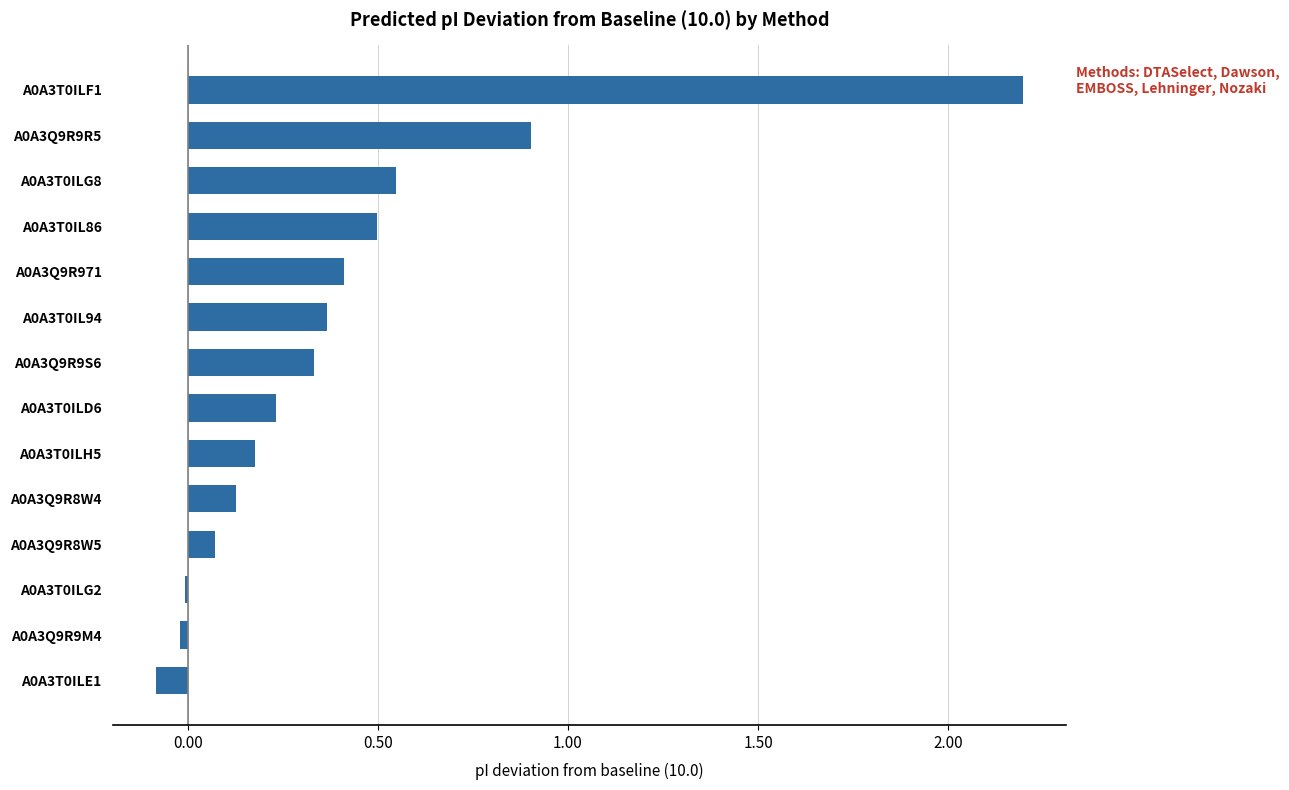

What is the sum of all values?

5.8